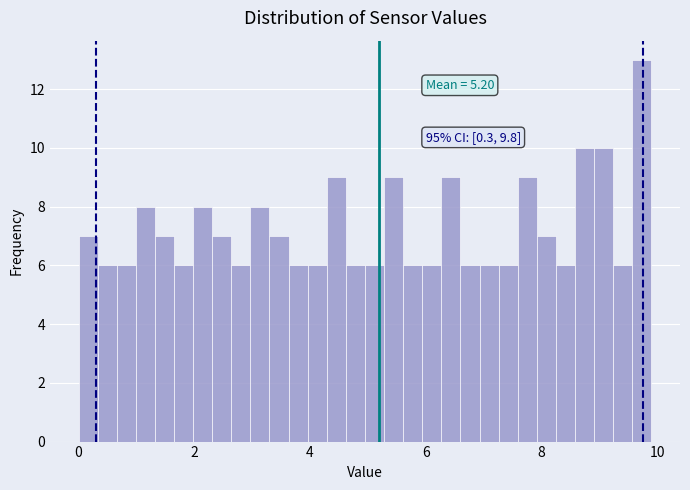

Around what value on the x-axis is the tallest bar? Give the approximate position of its centre, as read against the axis.

9.8